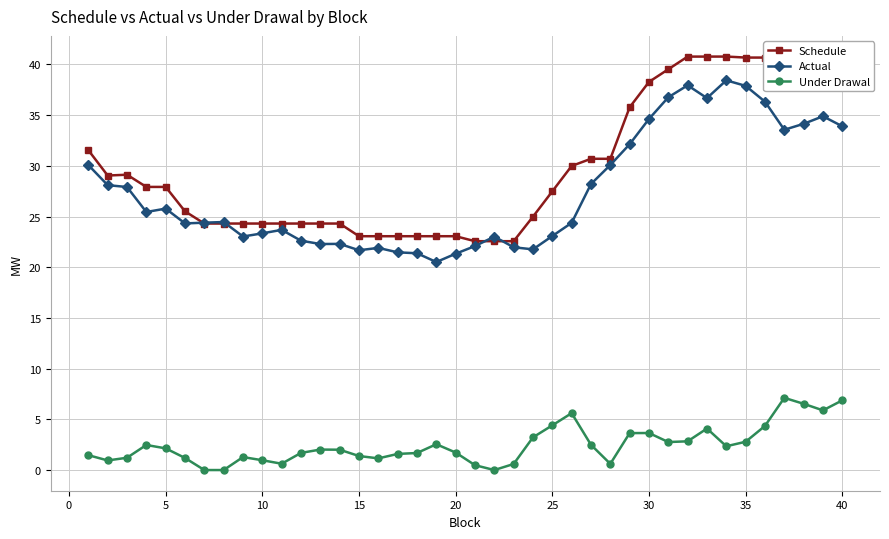

List the series in order of their peak value, lowest first.

Under Drawal, Actual, Schedule